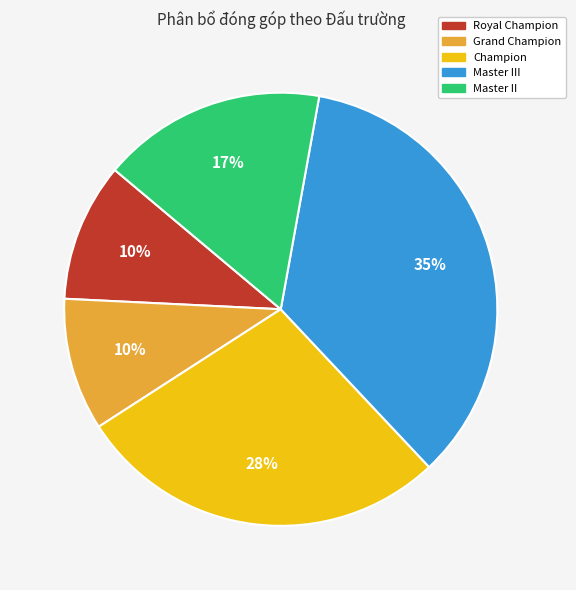

How many slices are in this pie chart?

5